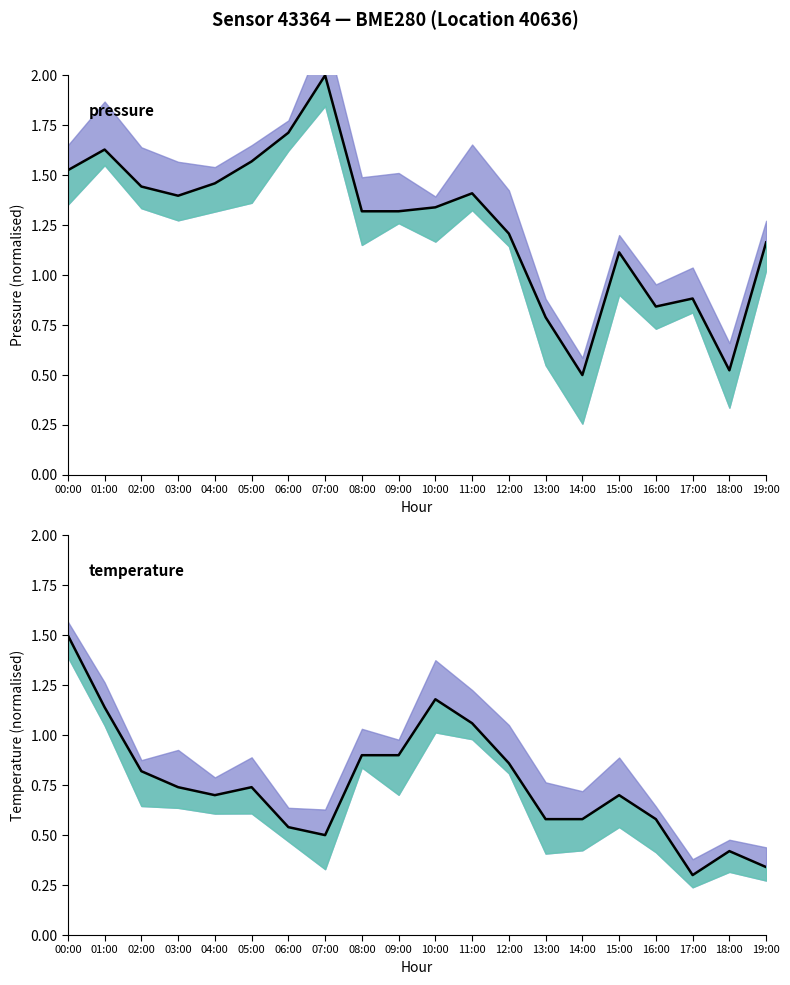

The pressure series shows 2.4 at 04:00. True or false?

False